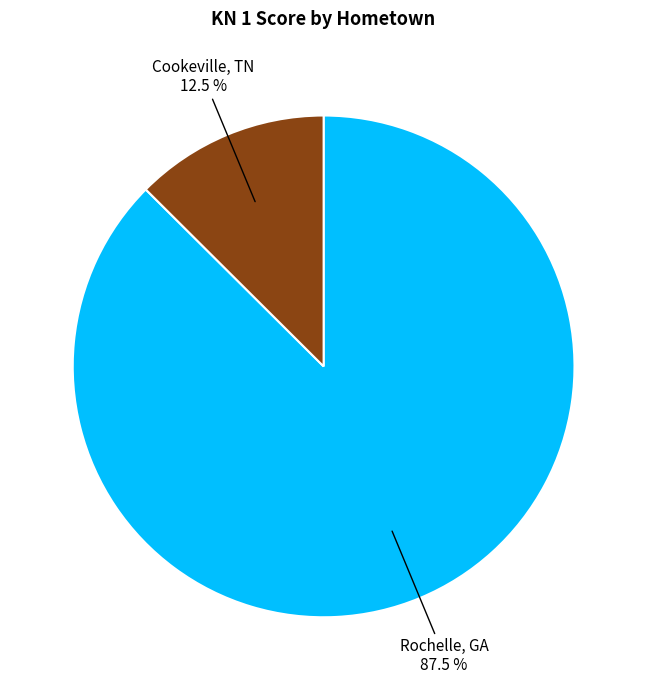

Is there a majority slice in this chart?

Yes